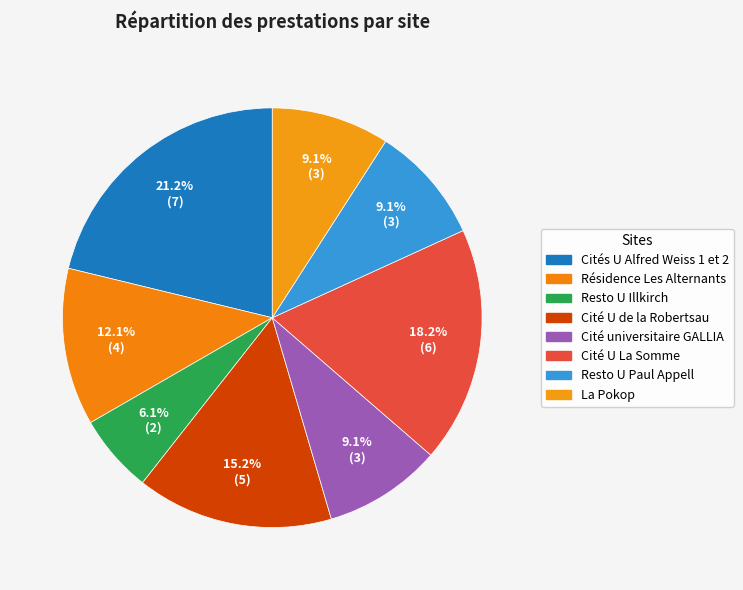

The Resto U Illkirch slice represents 1% of the pie. True or false?

False